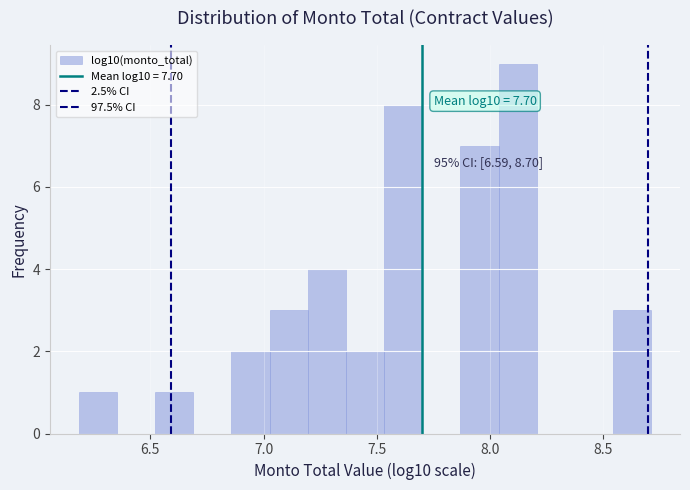

Around what value on the x-axis is the tallest bar? Give the approximate position of its centre, as read against the axis.

8.10